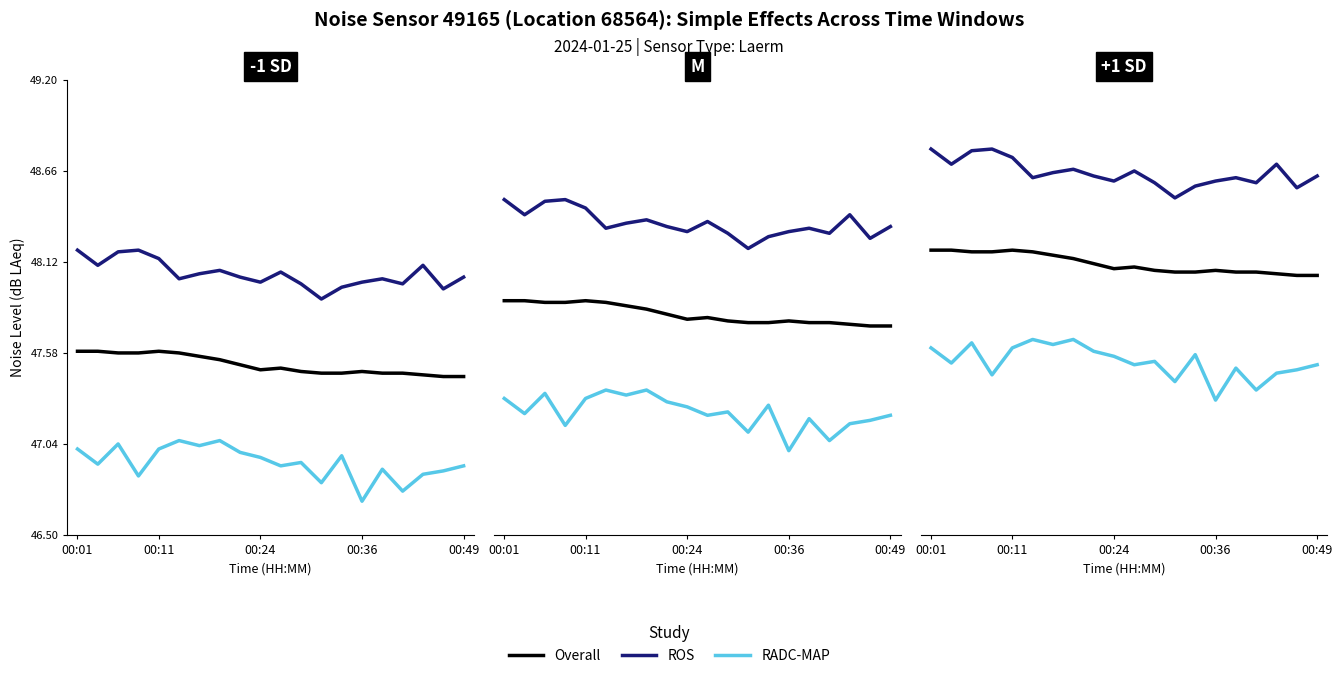

Rank the series by their maximum value, from lowest to highest.

RADC-MAP, Overall, ROS